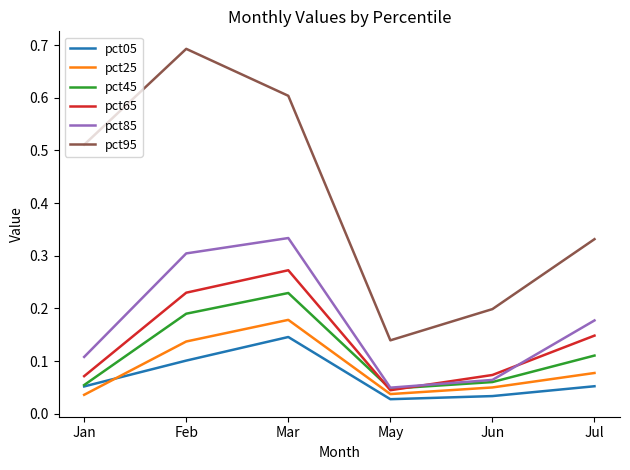

True or false: pct95 and pct45 cross at least once.

False